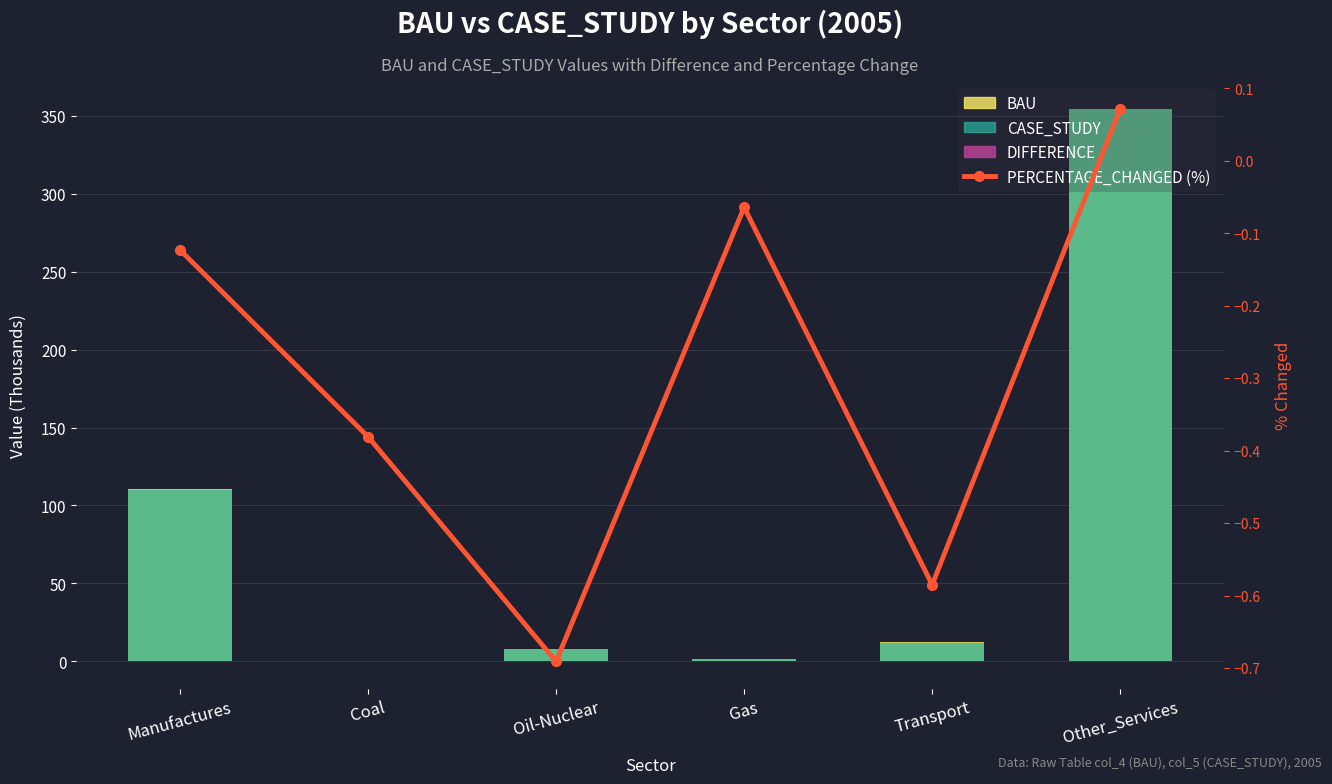

Reading right to left, what are all the values shown in this chart?

BAU: 354.5	12.1	1.3	7.7	0.0	110.3
CASE_STUDY: 354.7	12.0	1.3	7.7	0.0	110.1
DIFFERENCE: 0.3	-0.1	-0.0	-0.1	-0.0	-0.1
PERCENTAGE_CHANGED (%): 0.1	-0.6	-0.1	-0.7	-0.4	-0.1